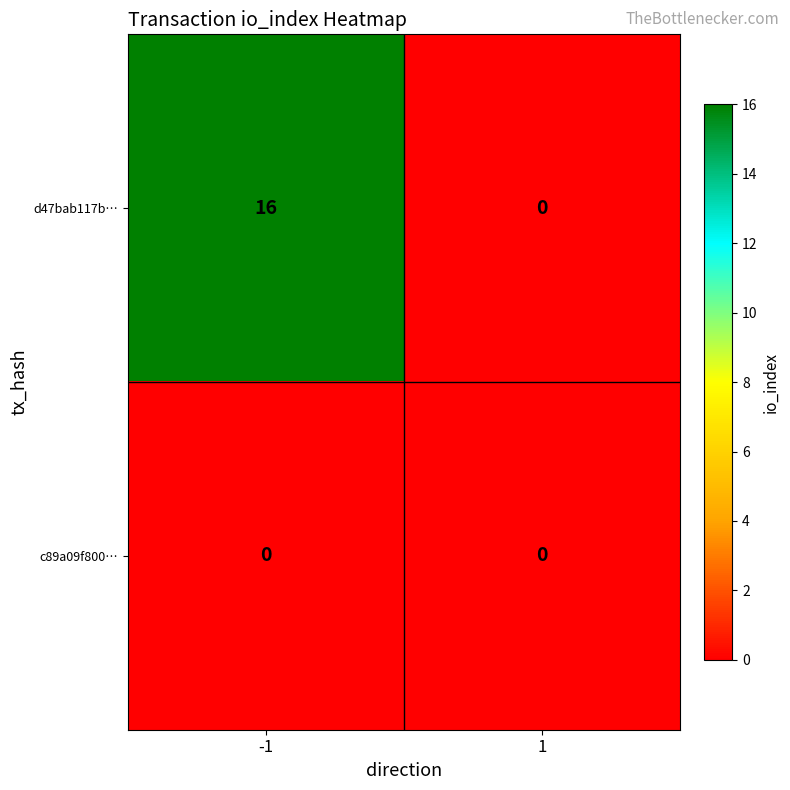

Is it true that d47bab117b… equals 4 at -1?

False